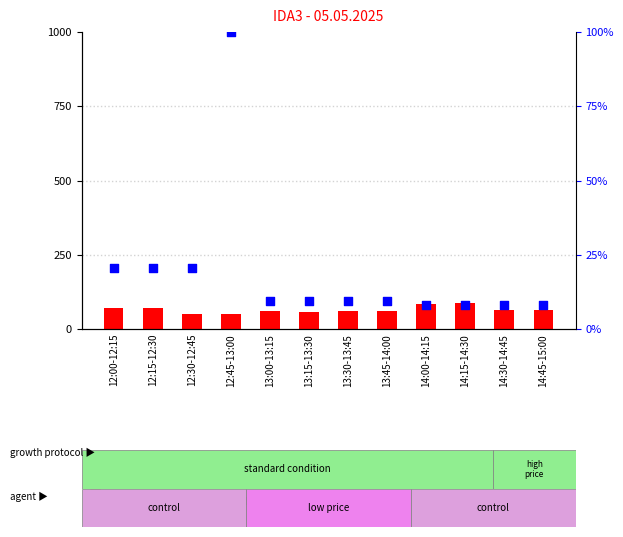

What is the total value across all series at 12:45-13:00?

150.0